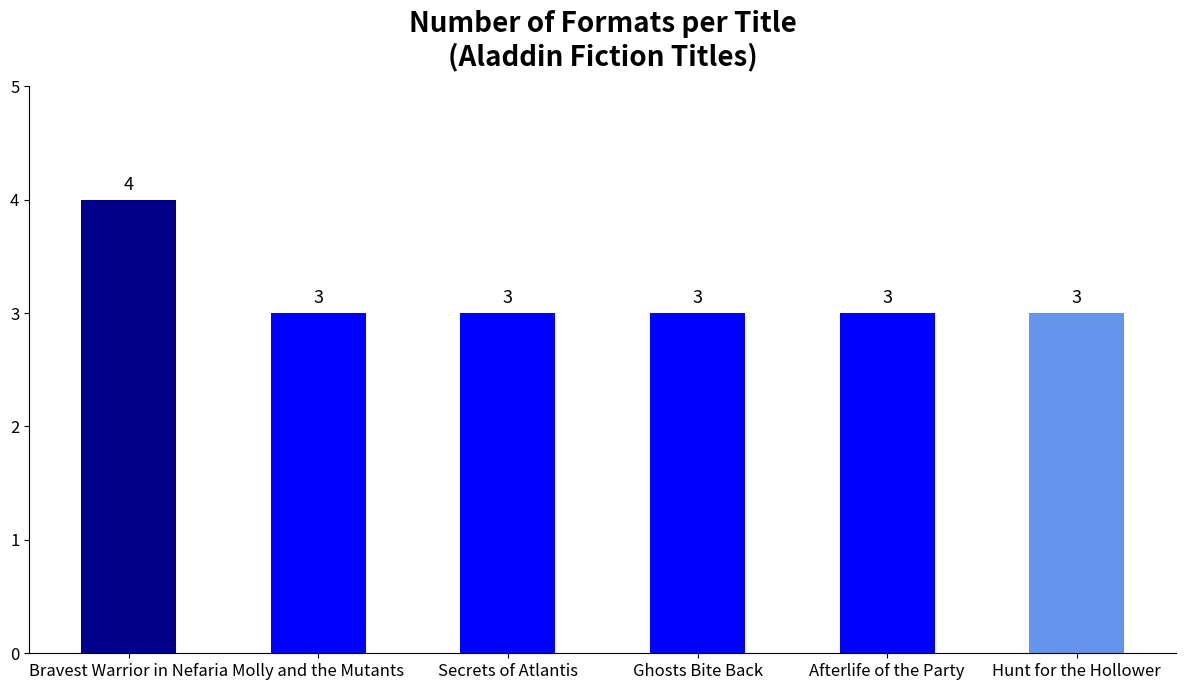

What value does the data have at Bravest Warrior in Nefaria?

4